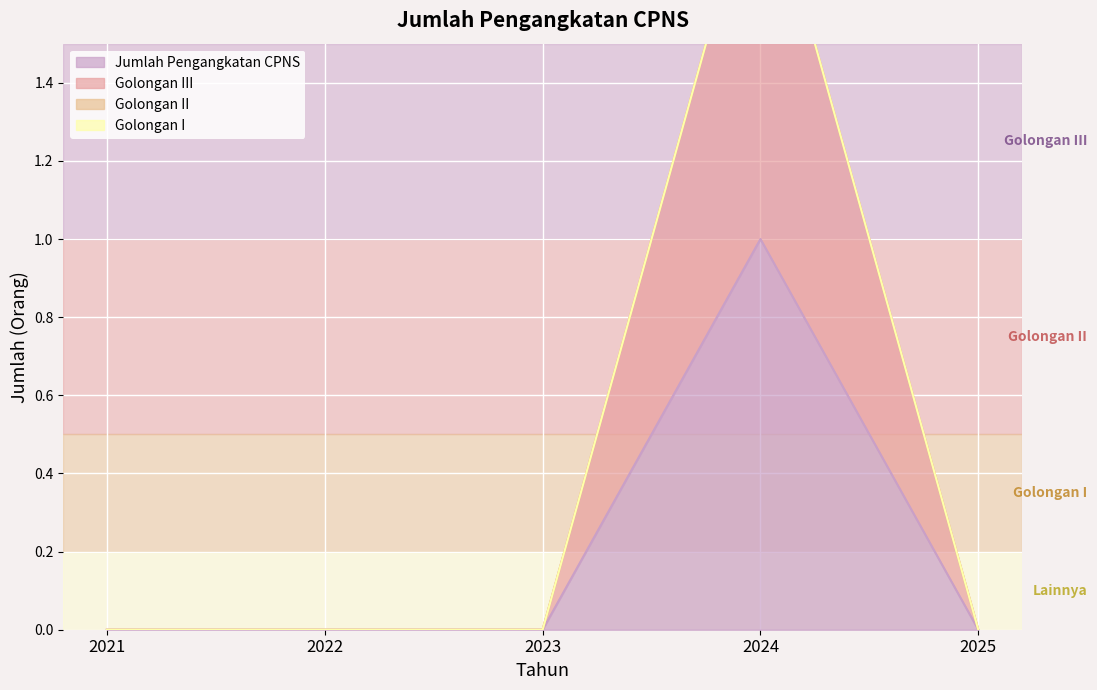

What is the difference between the maximum and minimum values in the Jumlah Pengangkatan CPNS series?

1